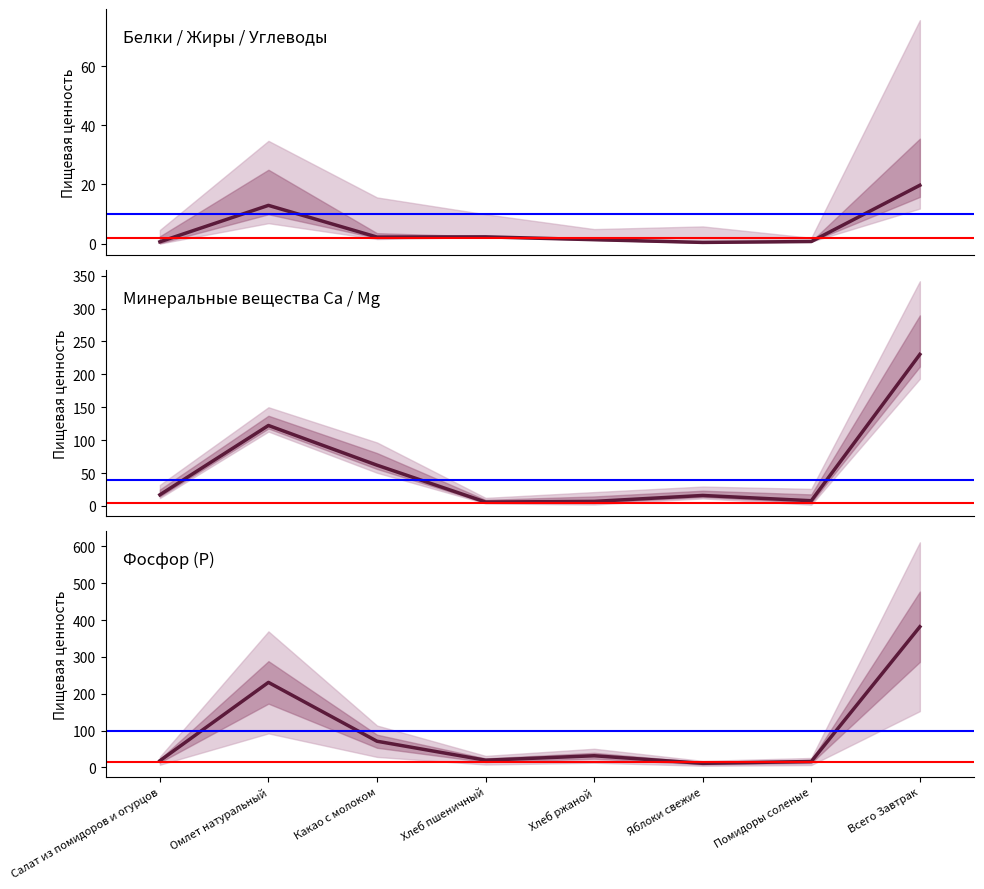

At how many categories does at least one series exceed 337?

1